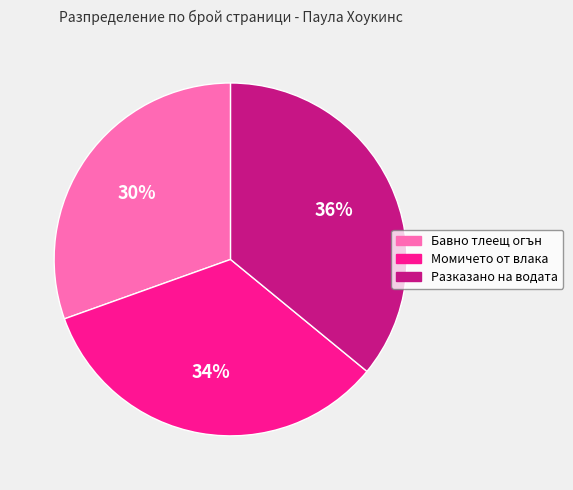

What percentage is the Бавно тлеещ огън slice, to the nearest percent?

30%